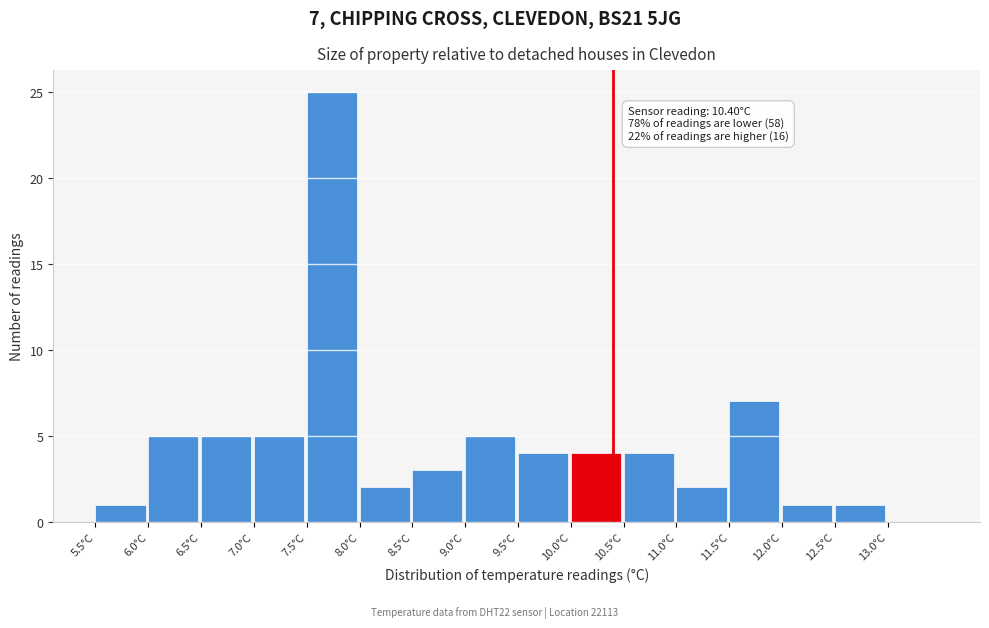

Over which range of the x-axis is the bar tallest?

7.5 to 8.0